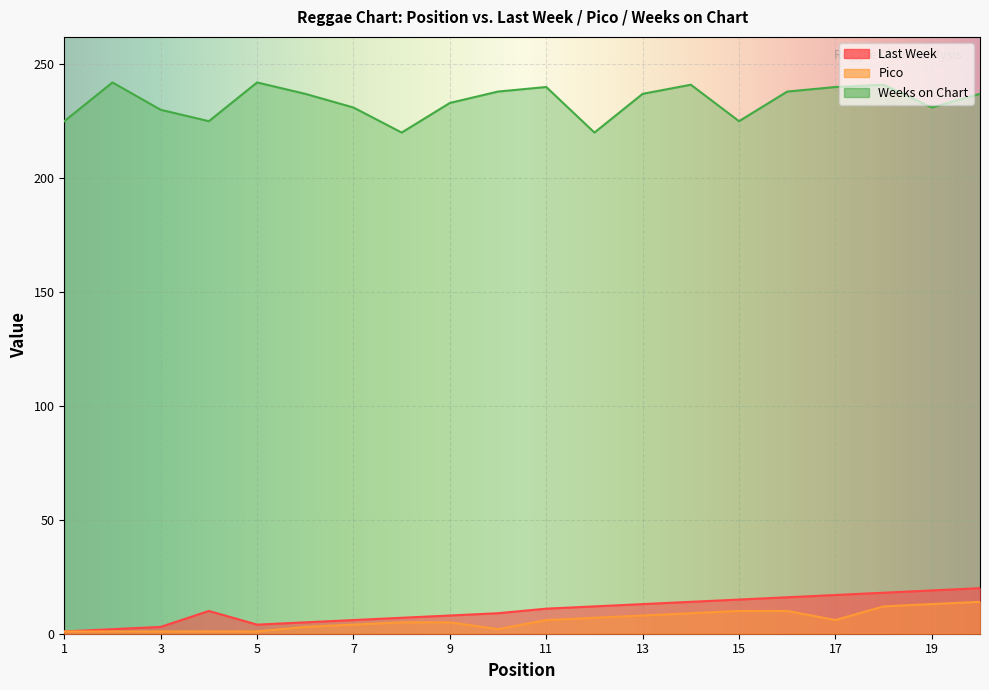

What is the difference between the maximum and minimum values in the Weeks on Chart series?

22